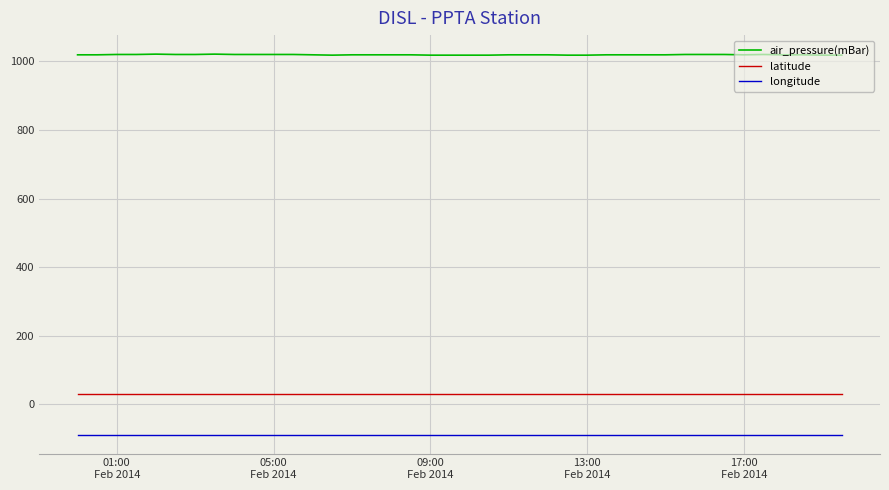

List the series in order of their peak value, highest first.

air_pressure(mBar), latitude, longitude